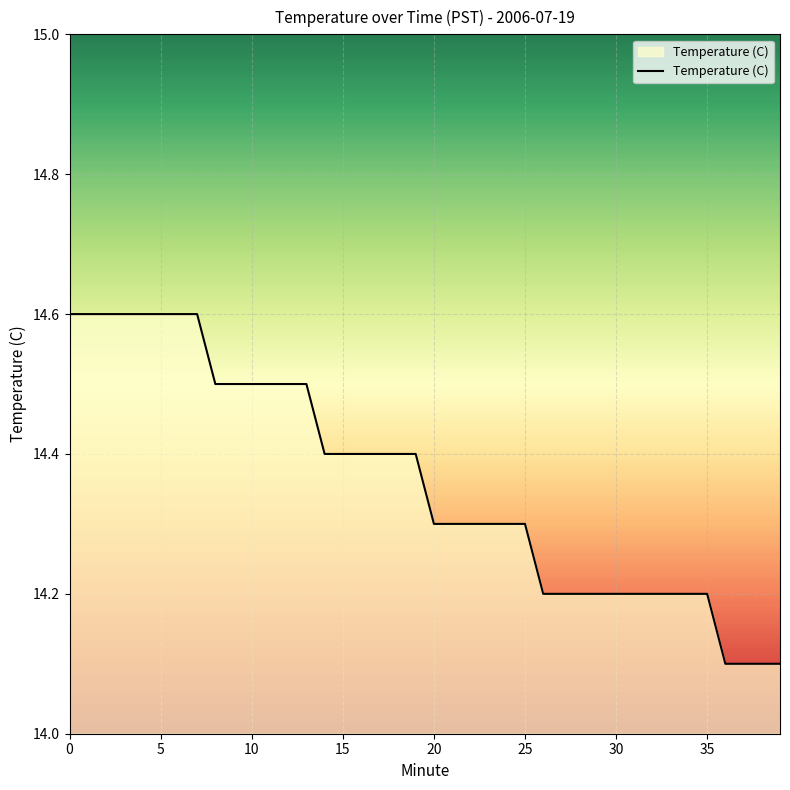

What is the smallest value displayed?

14.1